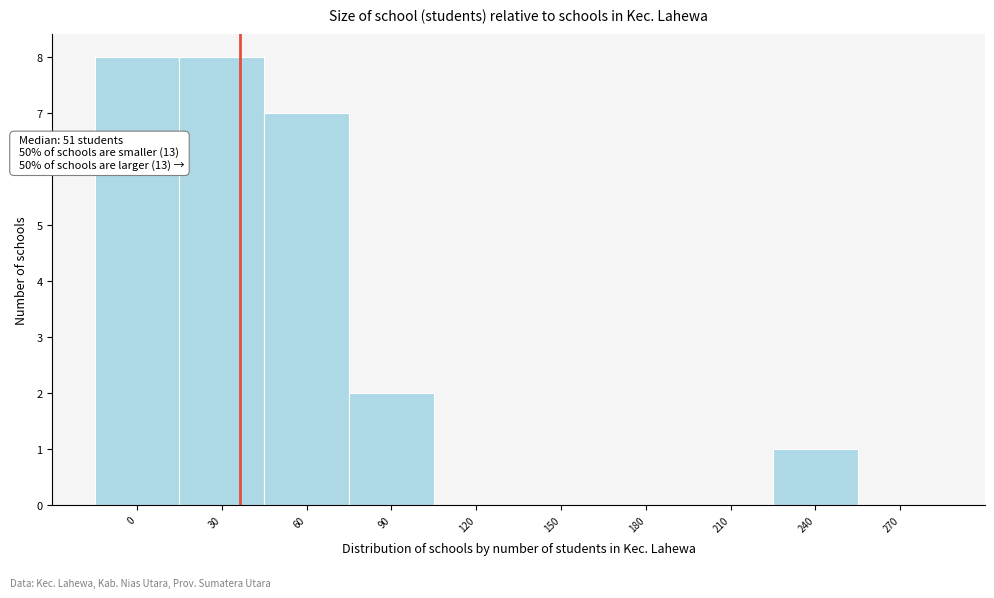

Reading left to right, extract all data points from this chart.

0=8	30=8	60=7	90=2	120=0	150=0	180=0	210=0	240=1	270=0